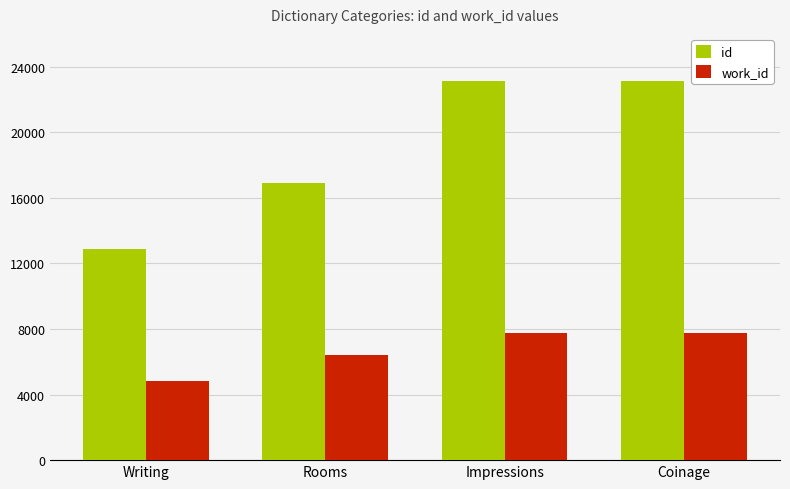

Are the bars horizontal?

No